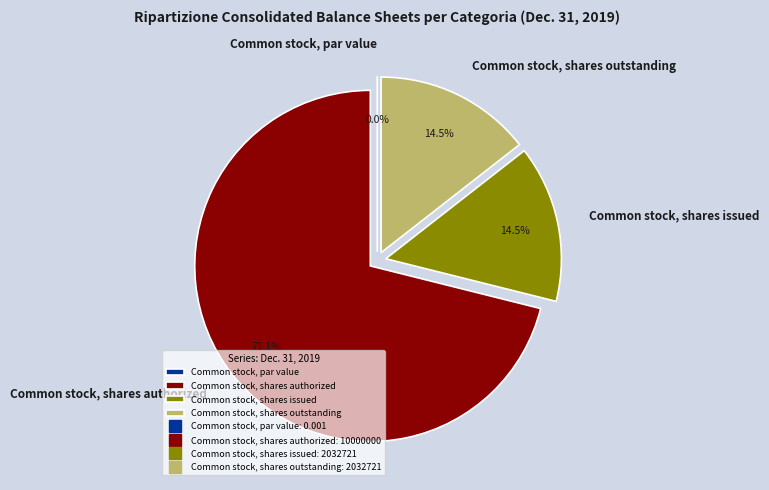

The Common stock, shares issued slice represents 14% of the pie. True or false?

True